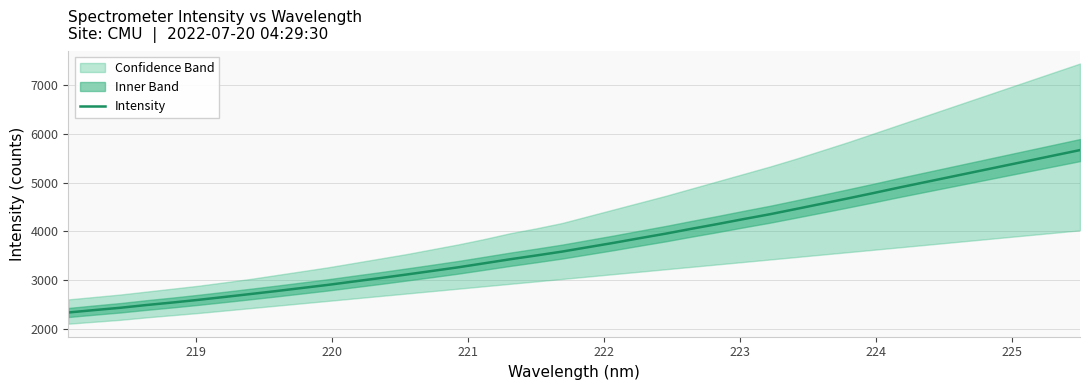

What is the highest value of the Intensity series?

5670.0